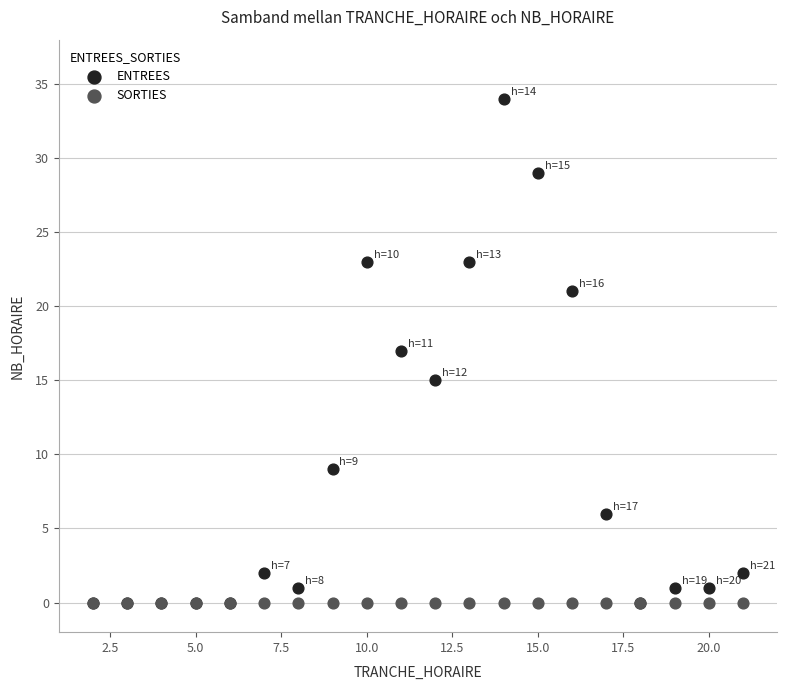

What are all the series names shown in the legend?

ENTREES, SORTIES